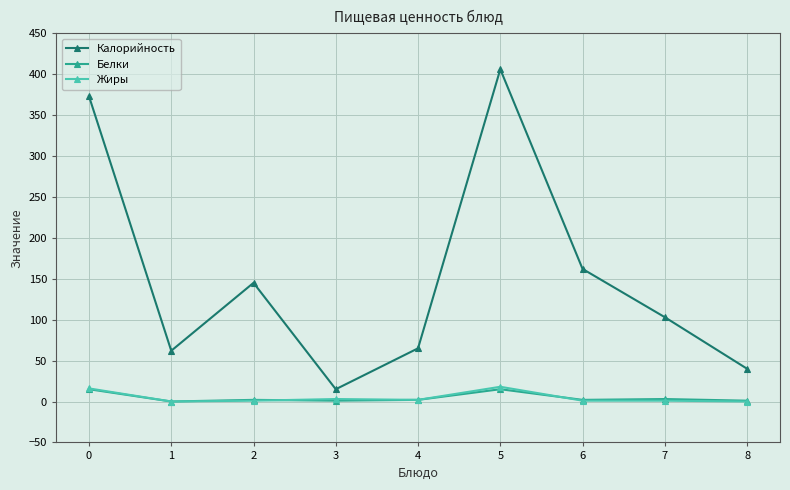

The Калорийность series shows 65 at 4. True or false?

True